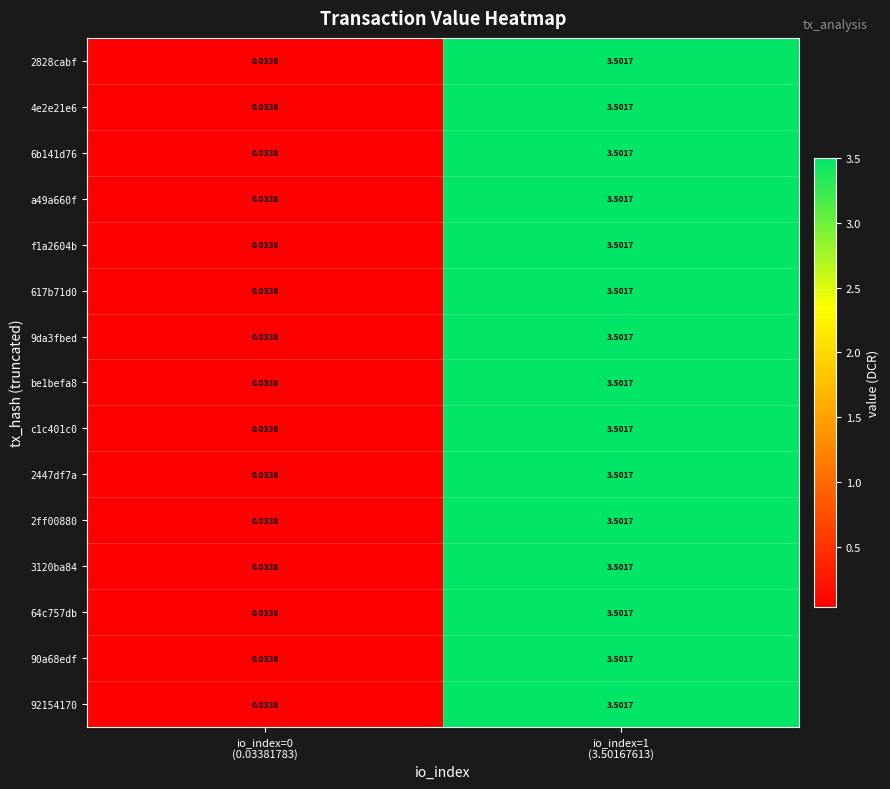

Between io_index=1
(3.50167613) and io_index=0
(0.03381783), which is larger?

io_index=1
(3.50167613)